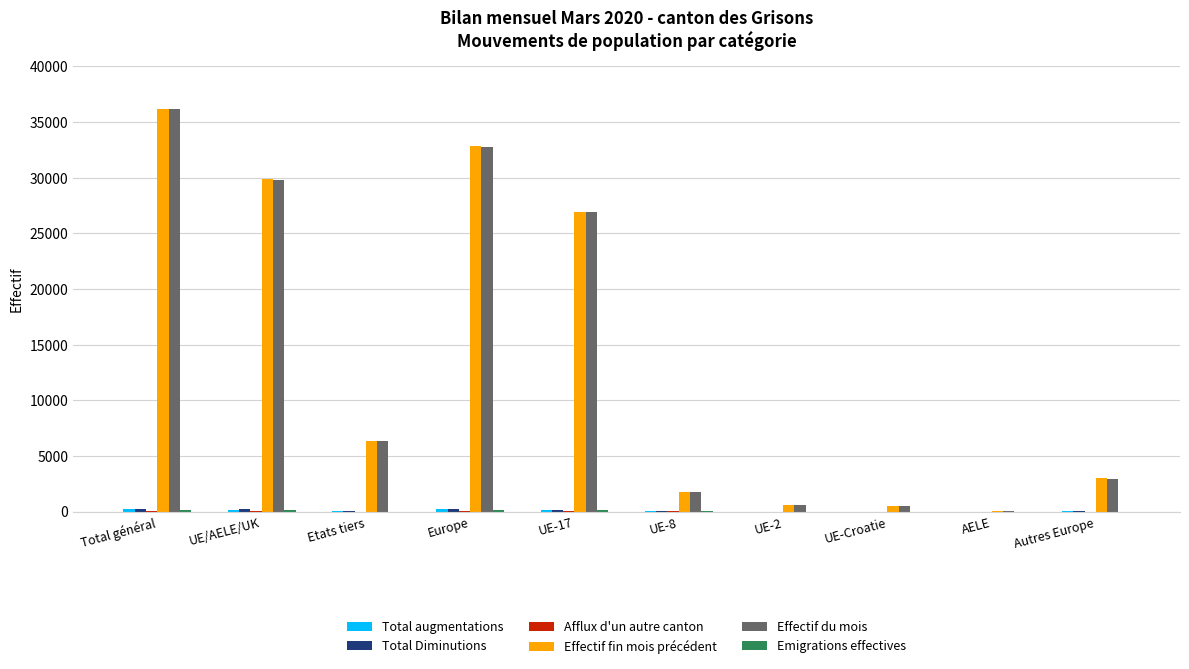

At which category is the sum across all series the highest?

Total général